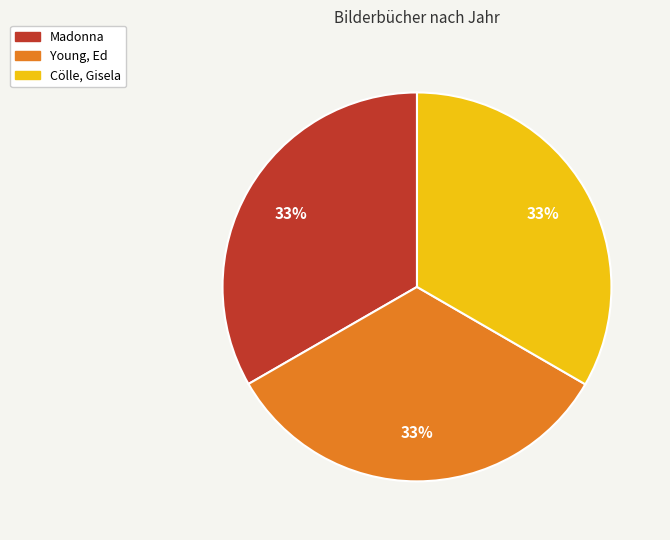

To the nearest percent, what is the average slice percentage?

33%